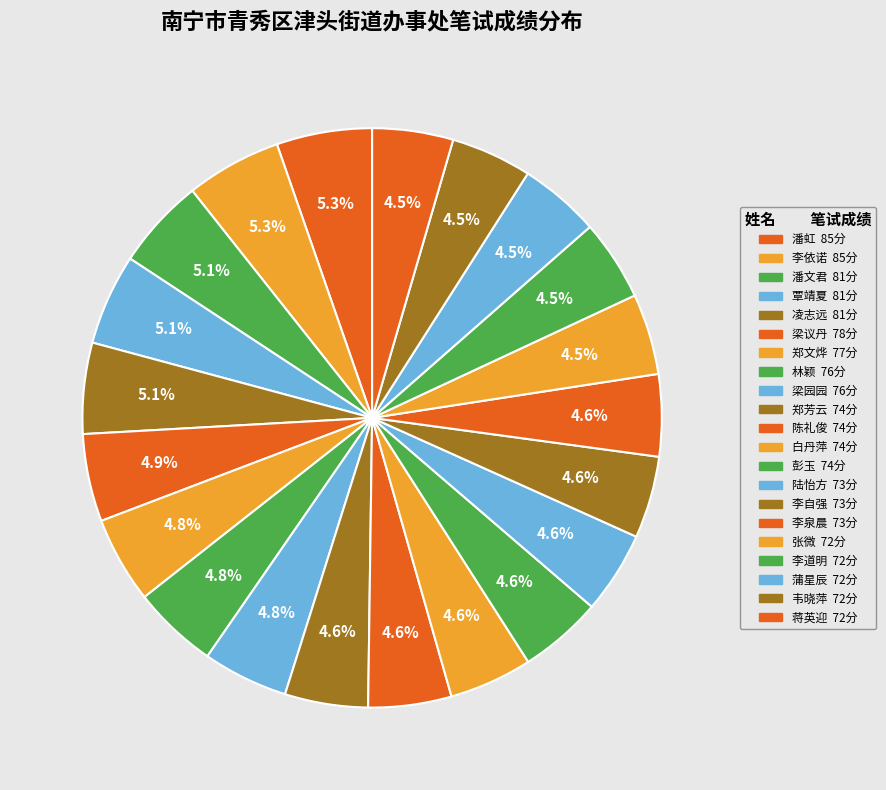

The 潘虹 slice represents 5% of the pie. True or false?

True